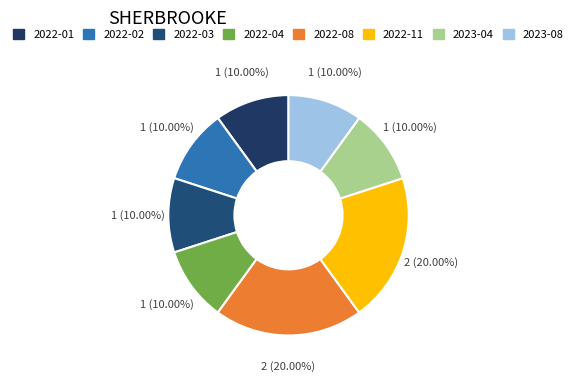

Is it true that 2022-01 is 1% of the pie?

False